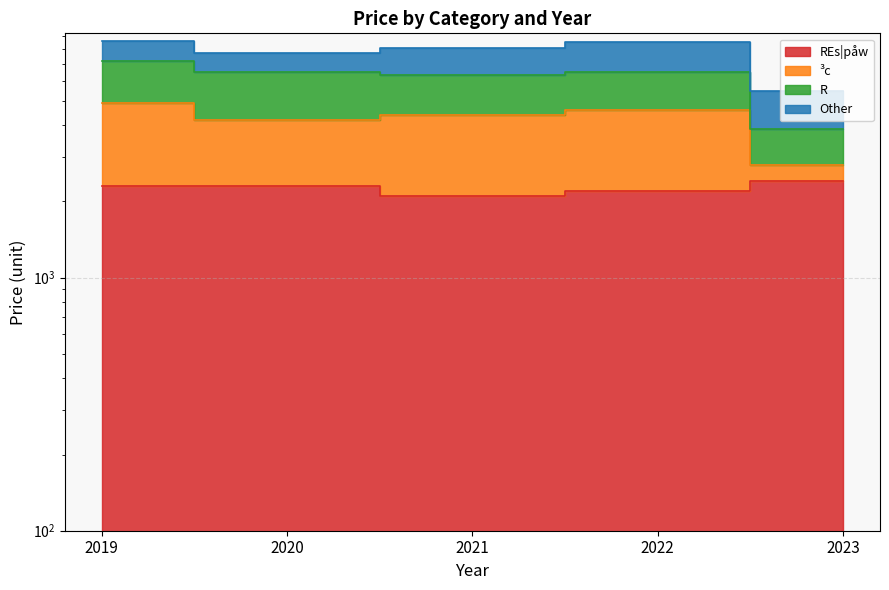

What is the difference between the second highest and minimum values in the REs|påw series?

200